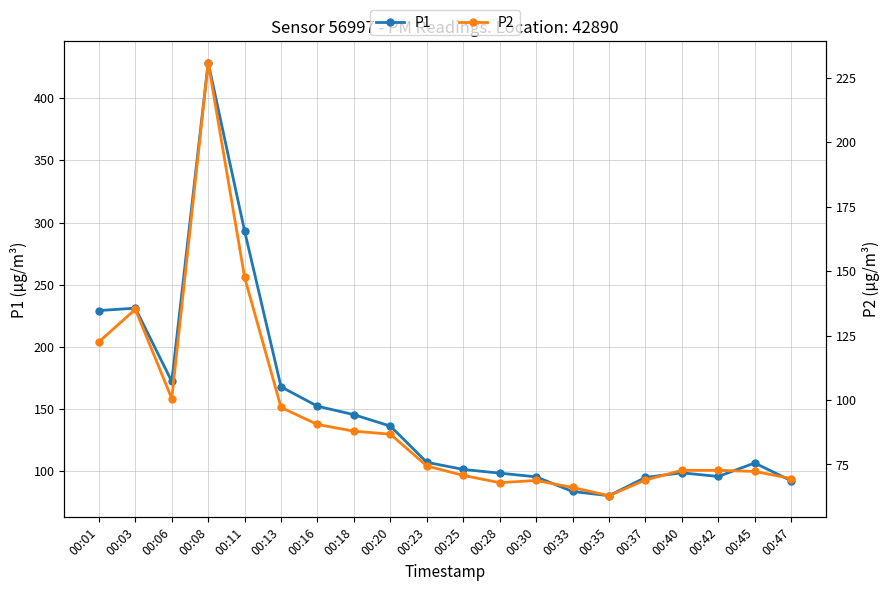

The P2 series shows 67.9 at 00:28. True or false?

True